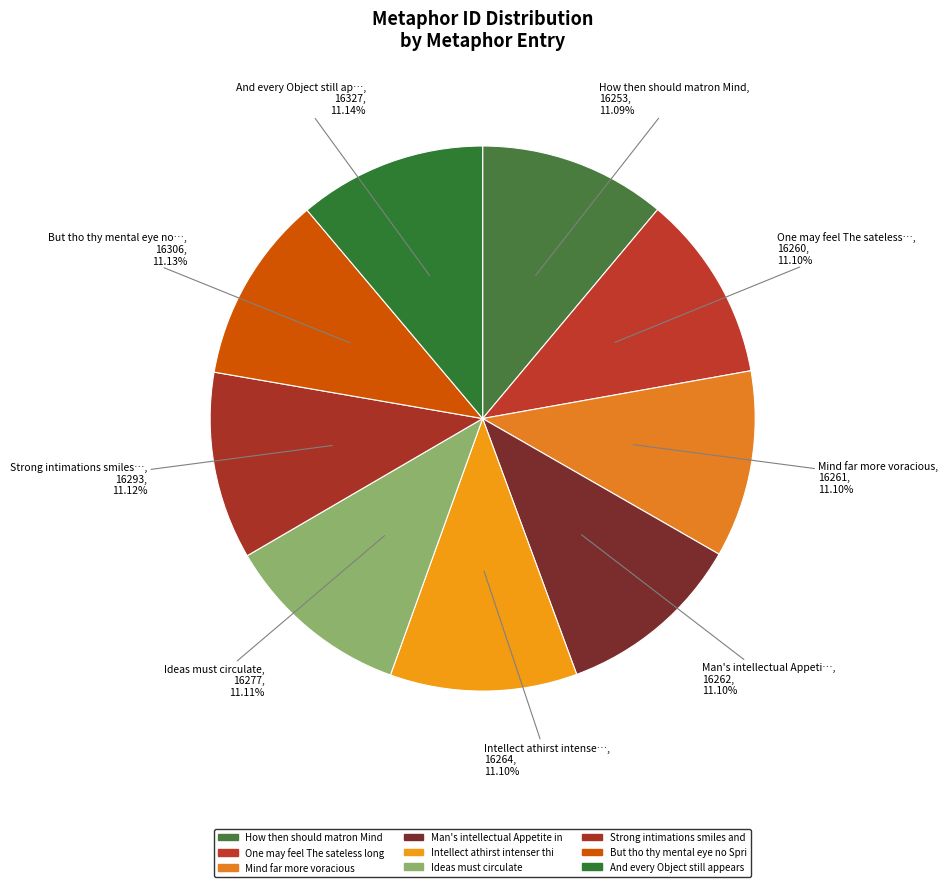

How many slices are in this pie chart?

9